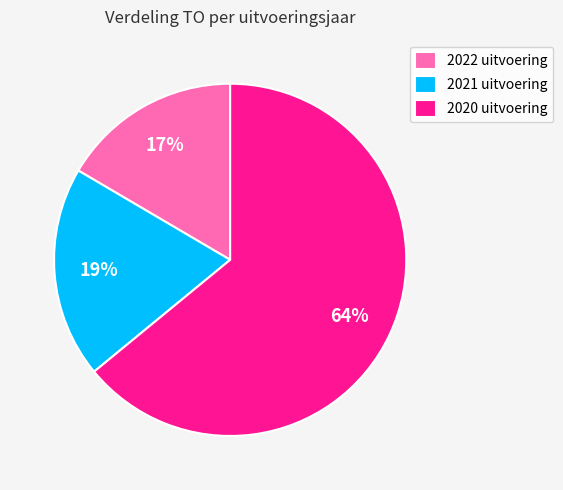

To the nearest percent, what is the average slice percentage?

33%